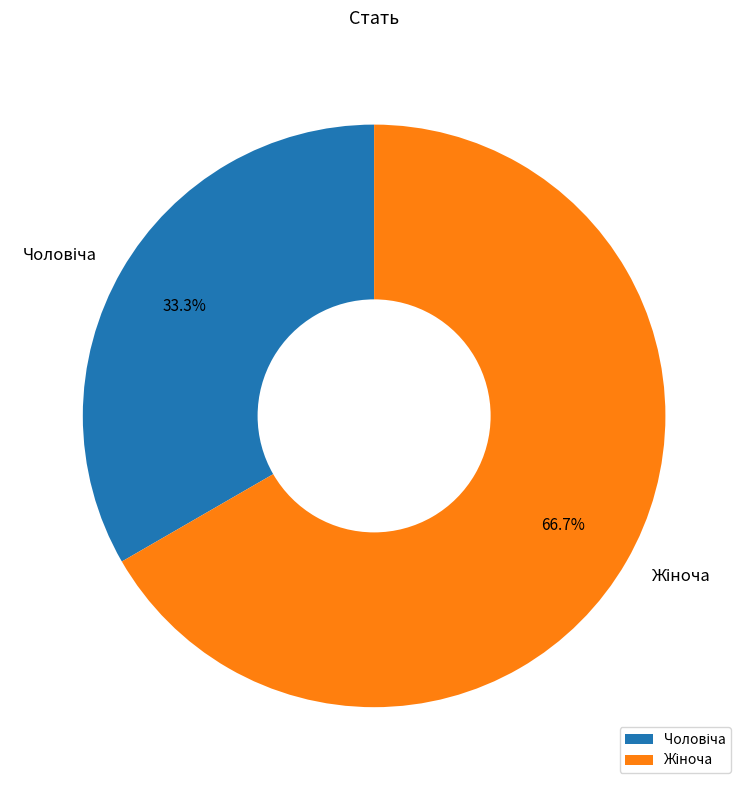

Is there a majority slice in this chart?

Yes